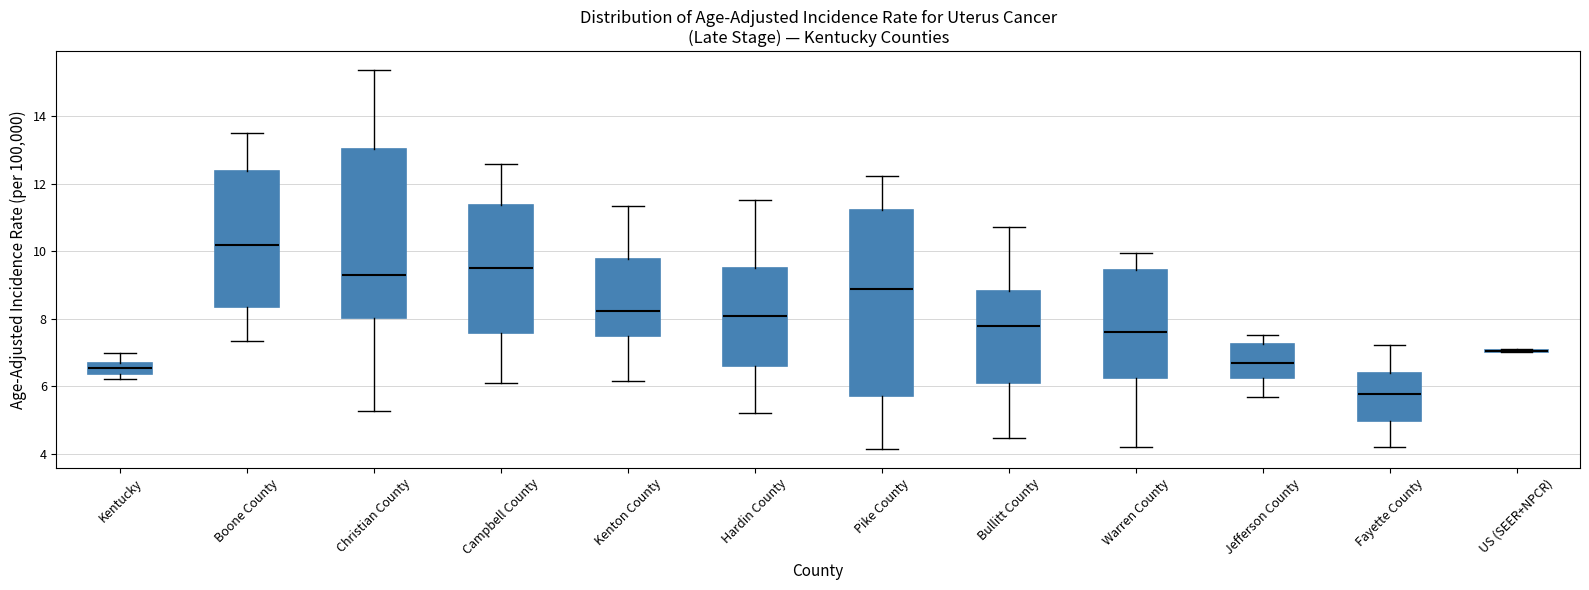

Reading left to right, read every box against the y-axis: the position of its median line, the range the box covers, and the ends of its whiskers. The values are not printed on the chart, so give them approximately, as read against the axis.

Kentucky: median 6.6 (inside the box), box 6.4 to 6.6, whiskers 6.2 to 7.0
Boone County: median 10.2, box 8.4 to 12.4, whiskers 7.4 to 13.4
Christian County: median 9.4, box 8.0 to 13.0, whiskers 5.2 to 15.4
Campbell County: median 9.6, box 7.6 to 11.4, whiskers 6.0 to 12.6
Kenton County: median 8.2, box 7.4 to 9.8, whiskers 6.2 to 11.4
Hardin County: median 8.0, box 6.6 to 9.4, whiskers 5.2 to 11.6
Pike County: median 8.8, box 5.6 to 11.2, whiskers 4.2 to 12.2
Bullitt County: median 7.8, box 6.0 to 8.8, whiskers 4.4 to 10.8
Warren County: median 7.6, box 6.2 to 9.4, whiskers 4.2 to 10.0
Jefferson County: median 6.6, box 6.2 to 7.2, whiskers 5.6 to 7.6
Fayette County: median 5.8, box 5.0 to 6.4, whiskers 4.2 to 7.2
US (SEER+NPCR): box collapsed to a line at 7.0, whiskers 7.0 to 7.0